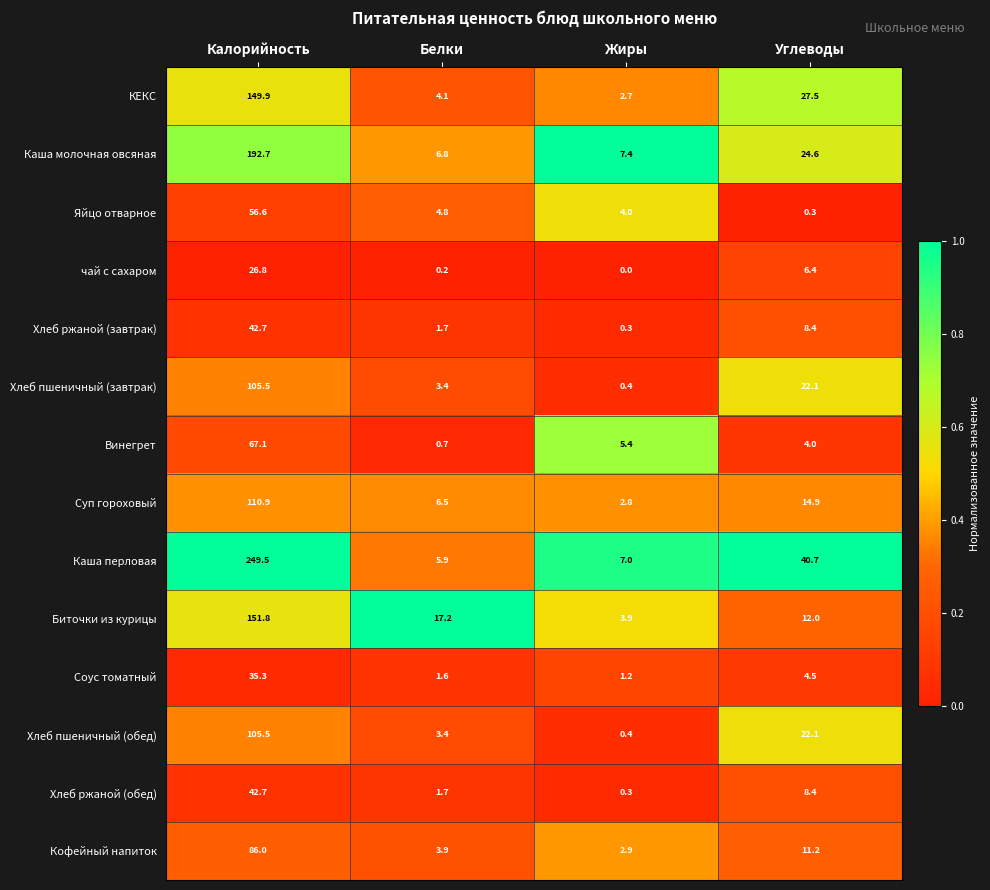

How many distinct data groups are displayed?

14